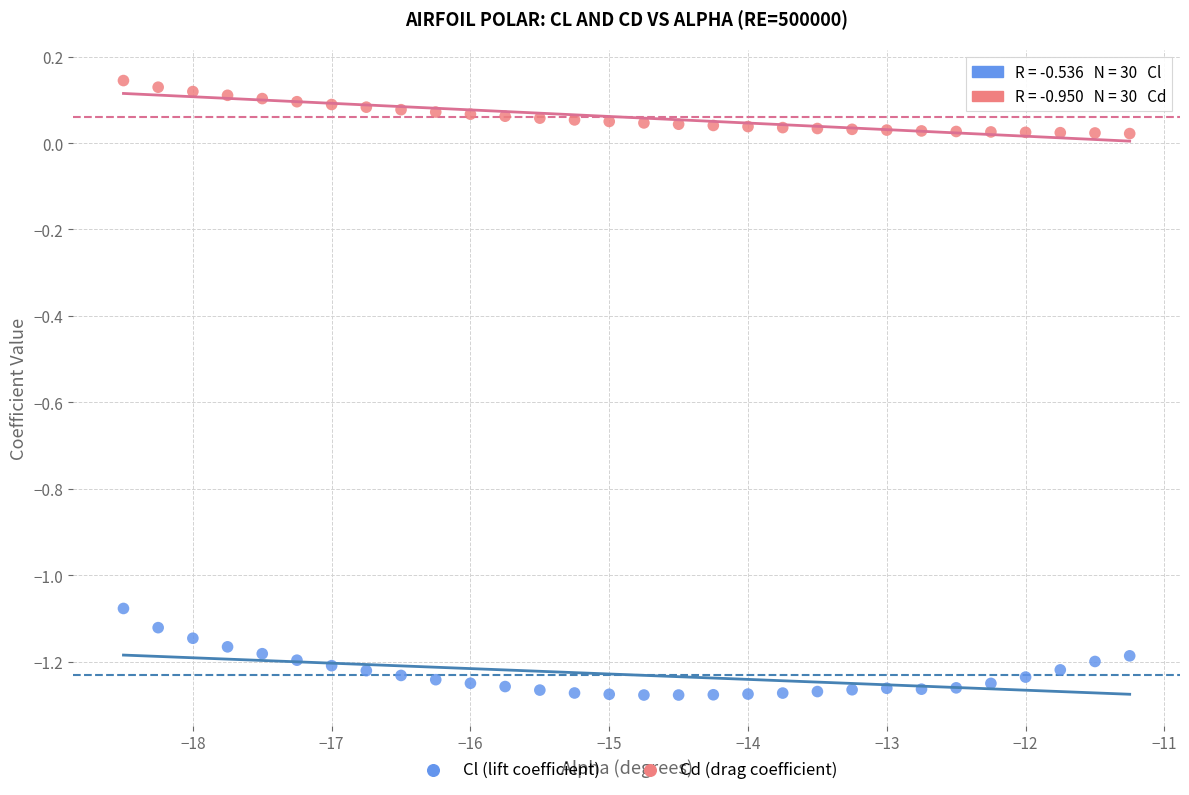

Which series has the widest spread of Y values?

Cl (lift coefficient)